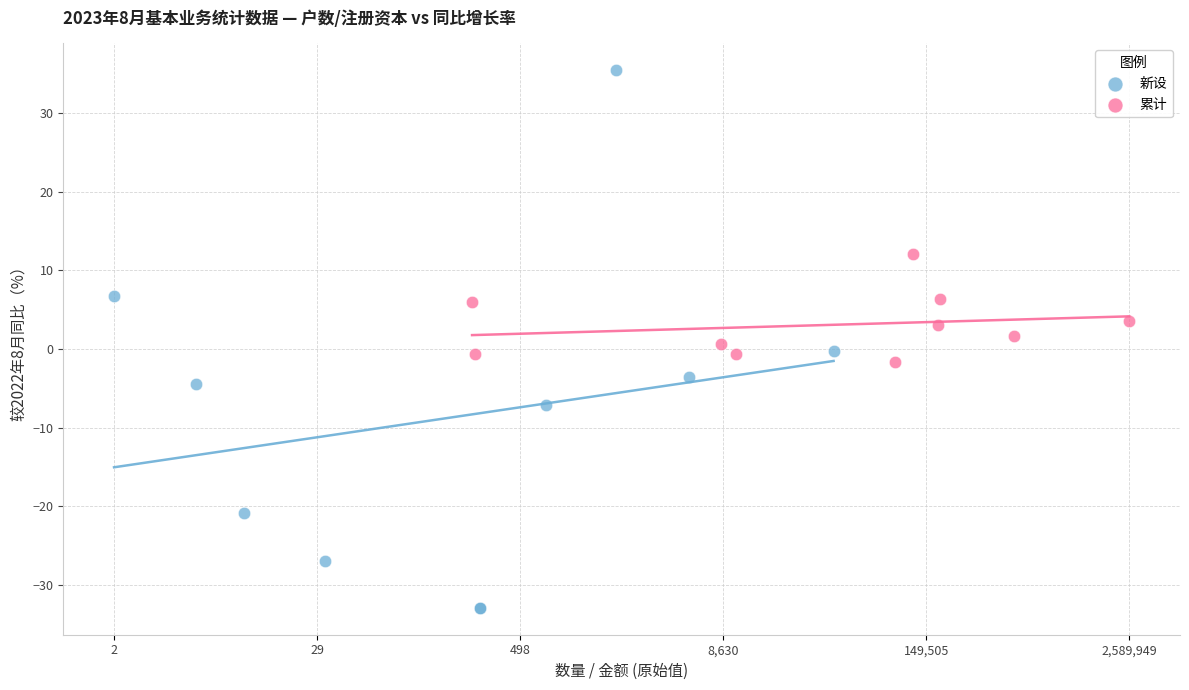

Which series contains the lowest Y value?

新设